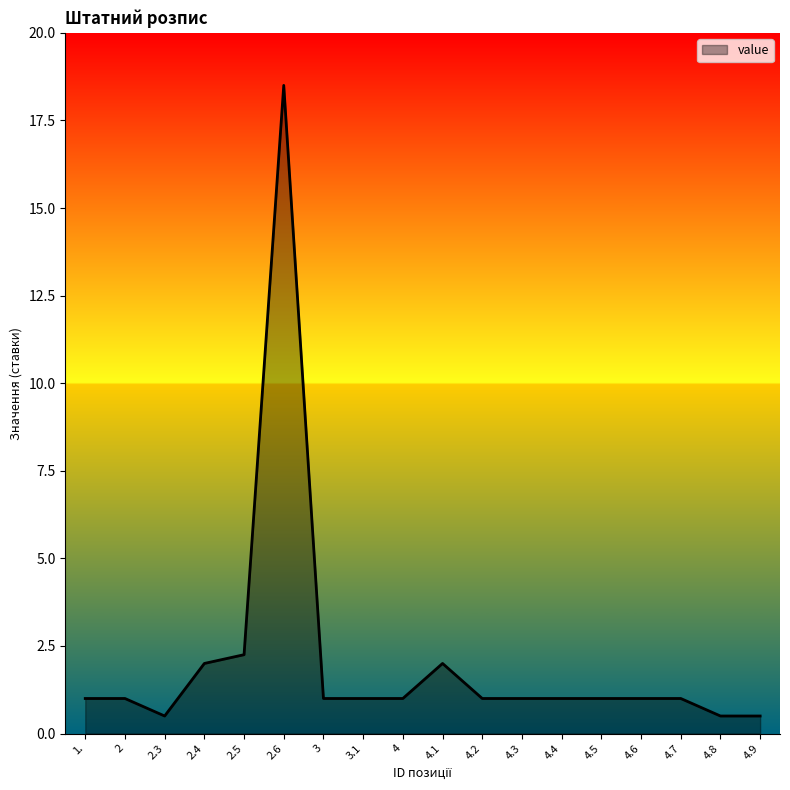

What is the maximum value shown in the chart?

18.5